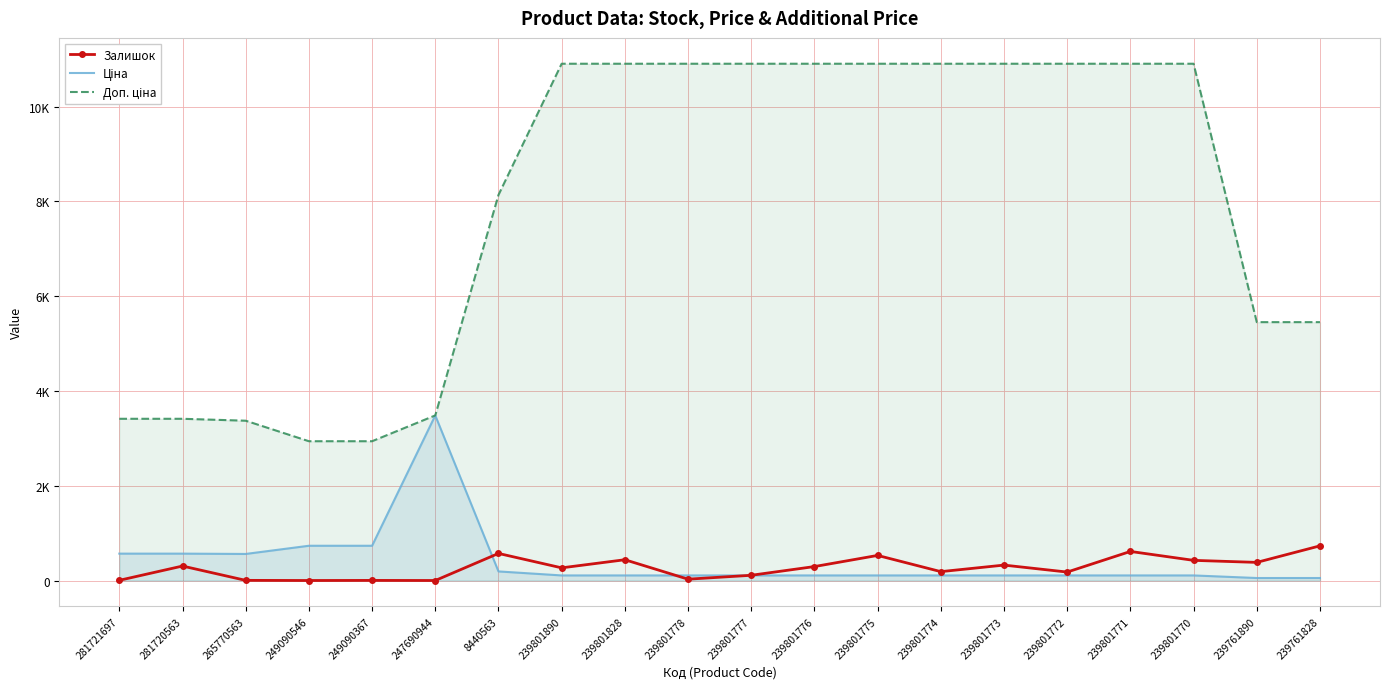

Is it true that Доп. ціна equals 8135.0 at 8440563?

True